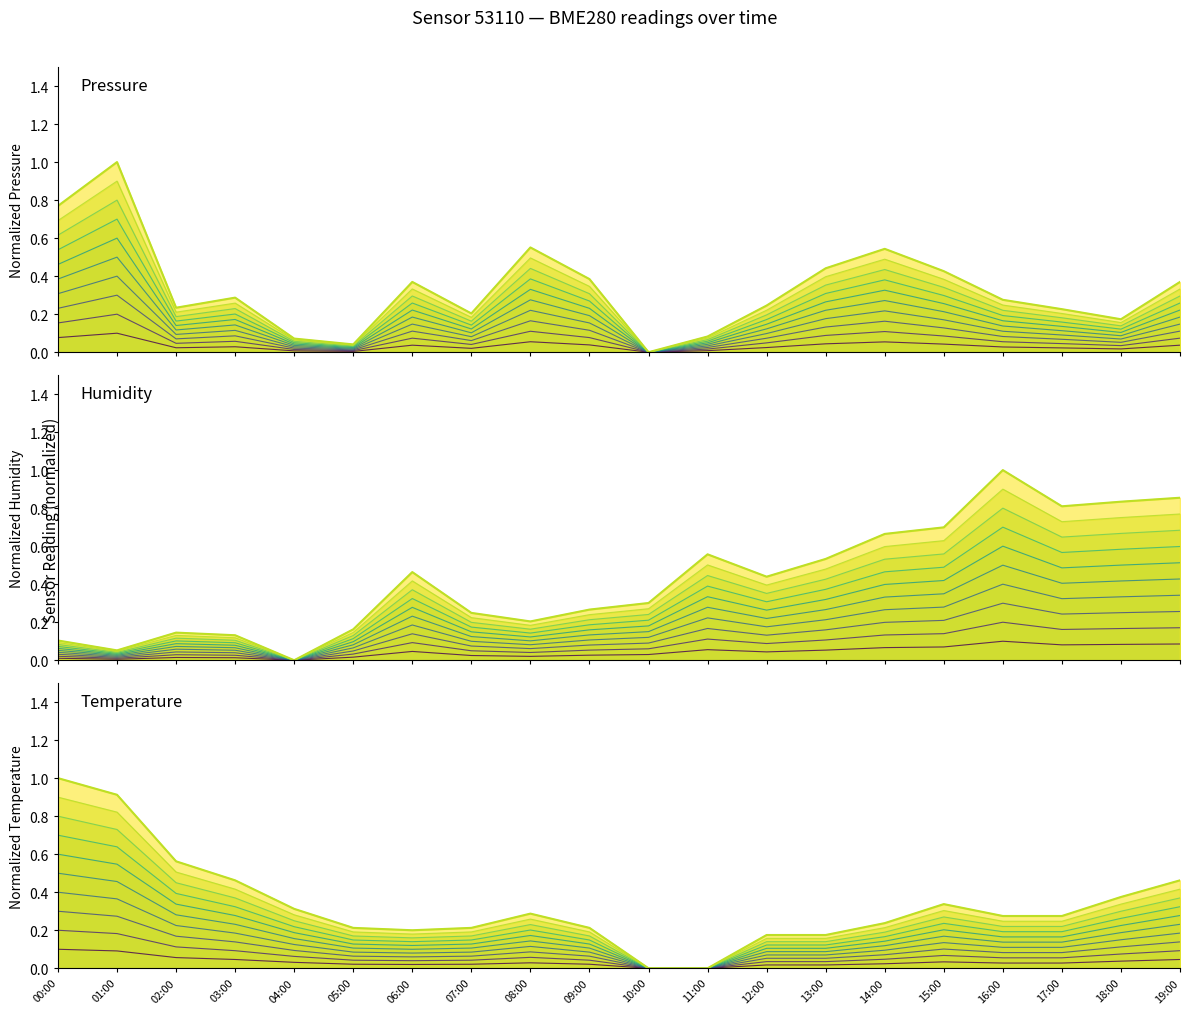

What value does the pressure series have at 07:00?

0.2